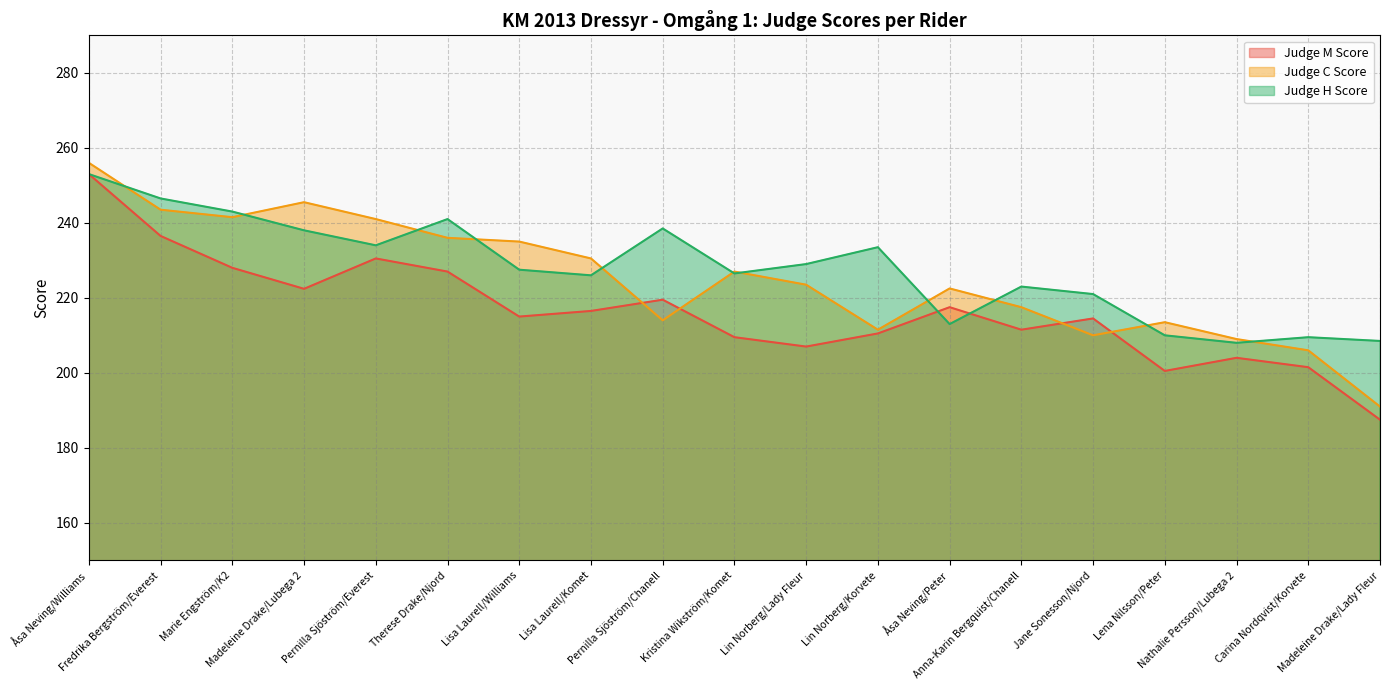

Between Åsa Neving/Peter and Pernilla Sjöström/Everest, which is larger?

Pernilla Sjöström/Everest